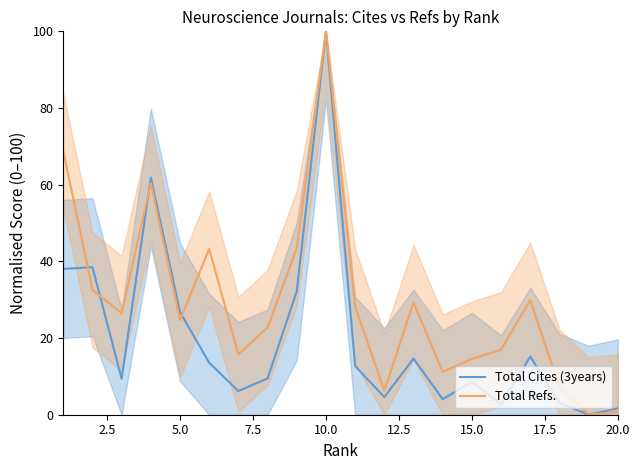

Does the chart display data point markers on the line(s)?

No